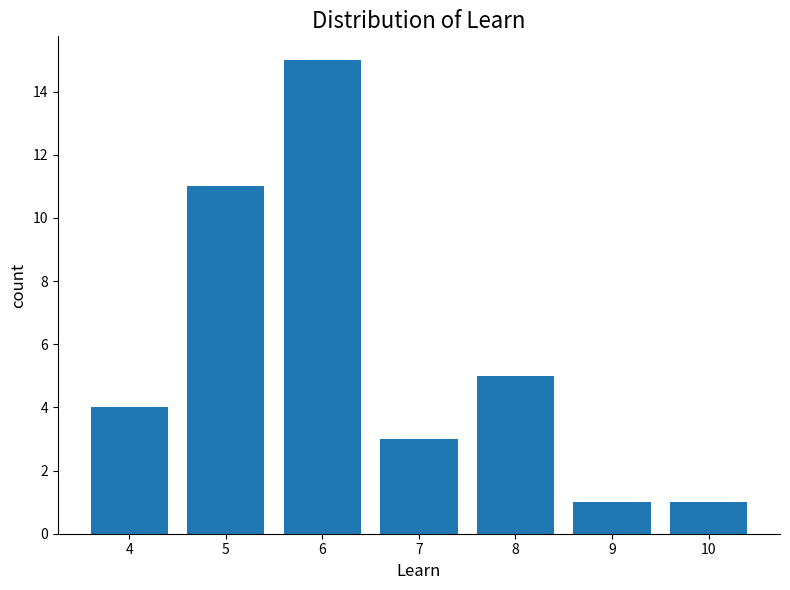

What is the greatest value displayed?

15